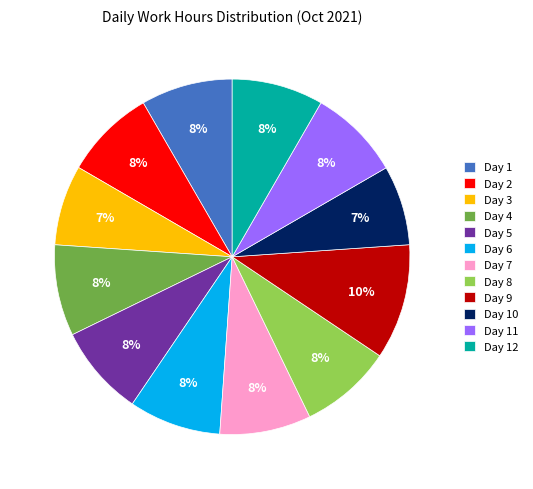

True or false: Day 12 accounts for 8% of the total.

True